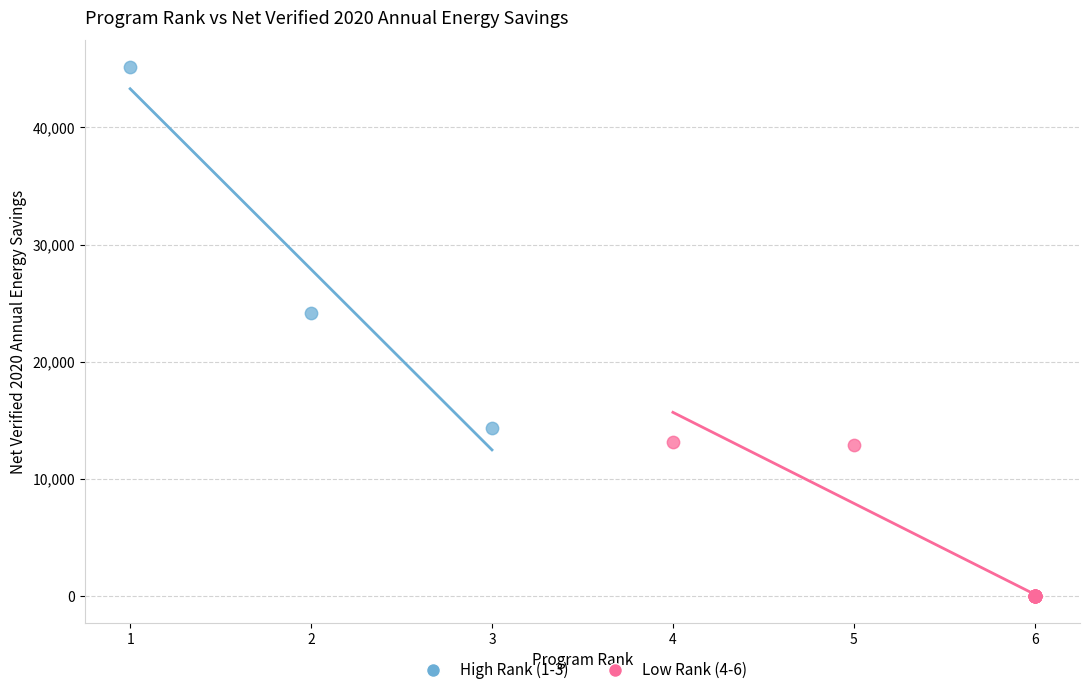

Which series has the largest Y range (max minus min)?

High Rank (1-3)